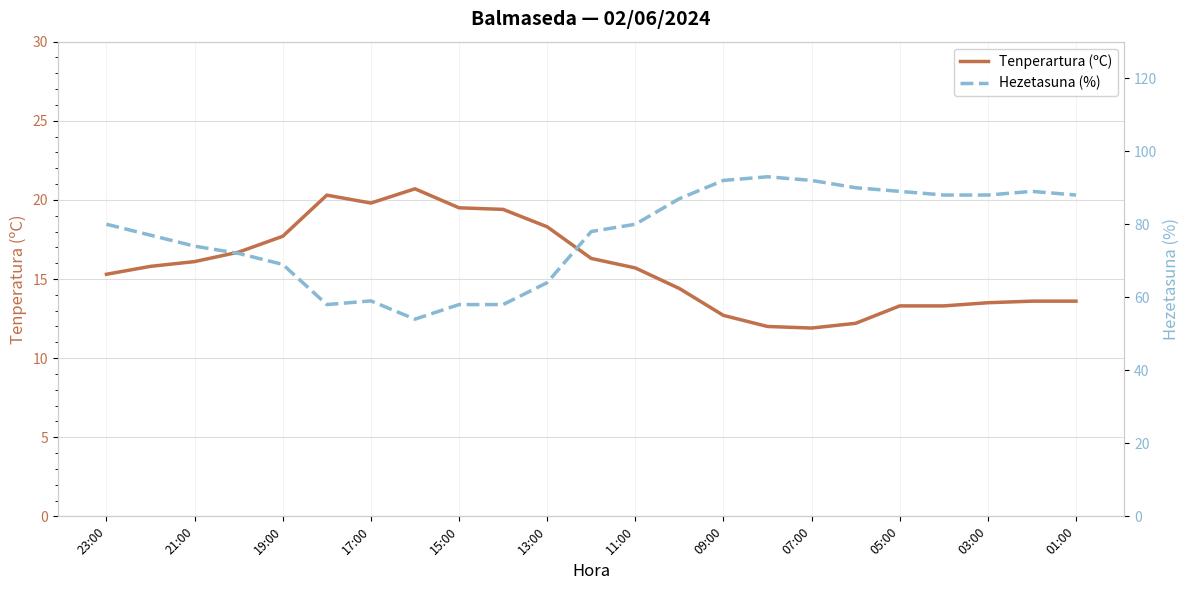

True or false: Hezetasuna (%) and Tenperartura (ºC) intersect in this chart.

False